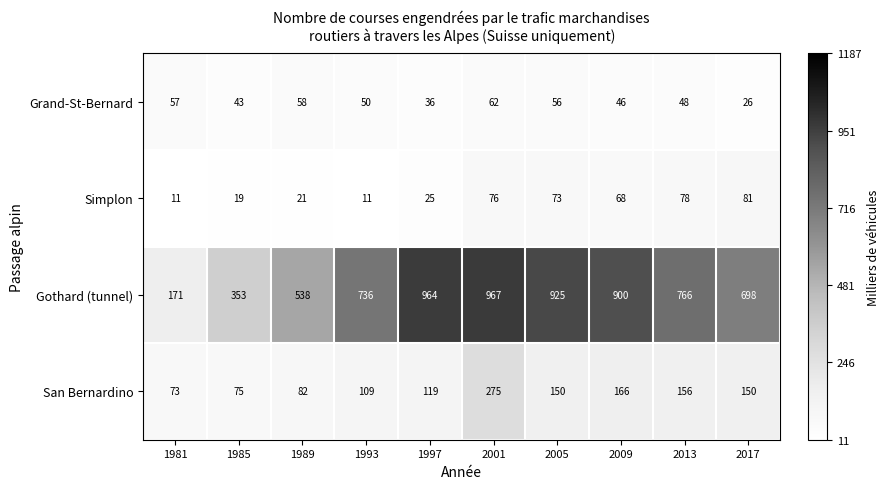

At which category is the sum across all series the highest?

2001